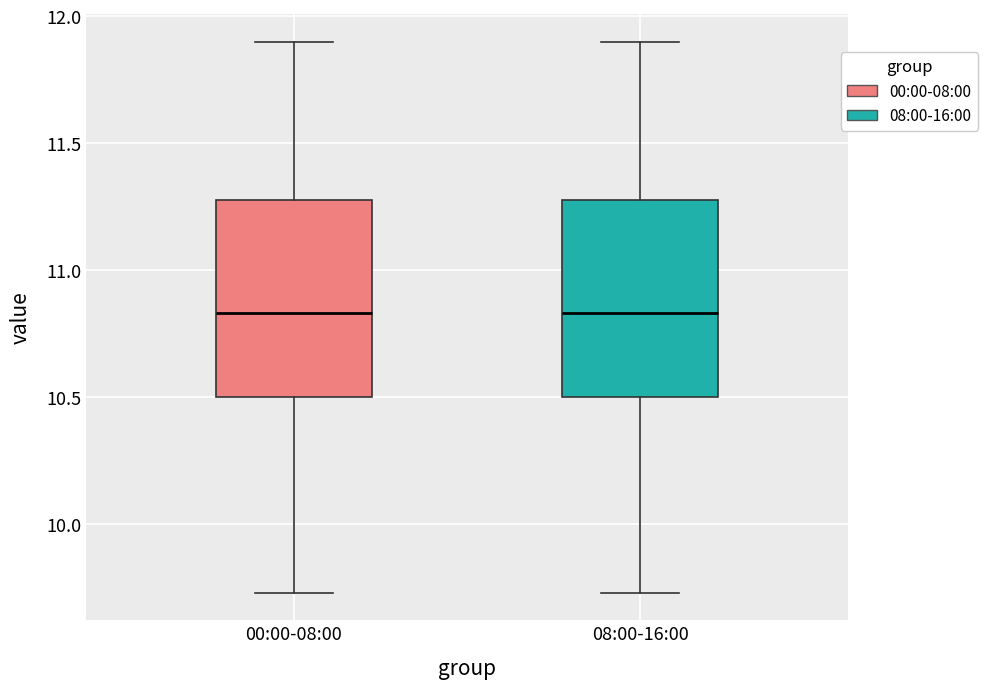

Reading left to right, read every box against the y-axis: the position of its median line, the range the box covers, and the ends of its whiskers. The values are not printed on the chart, so give them approximately, as read against the axis.

00:00-08:00: median 10.85, box 10.50 to 11.30, whiskers 9.75 to 11.90
08:00-16:00: median 10.85, box 10.50 to 11.30, whiskers 9.75 to 11.90